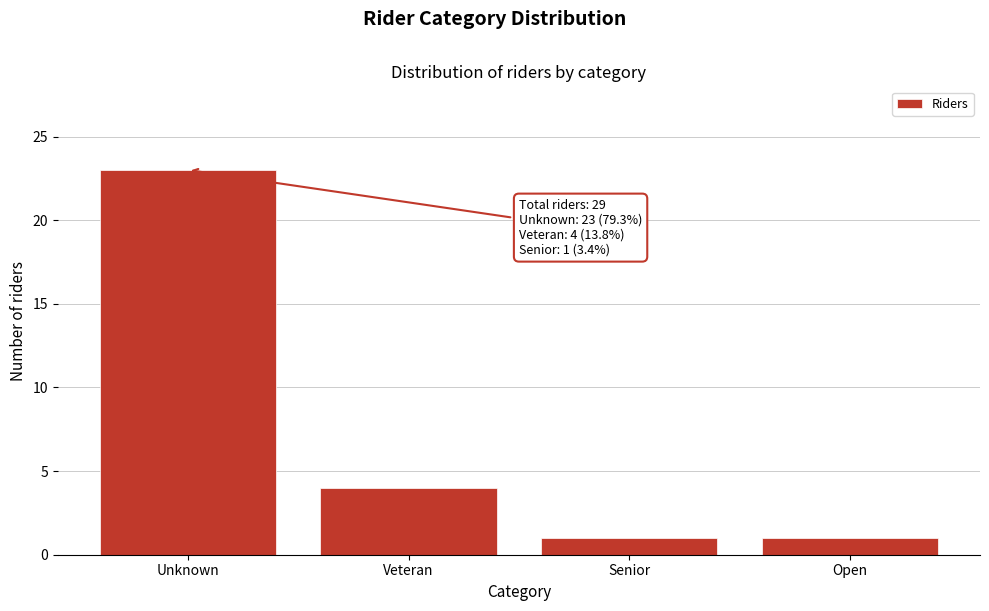

Reading left to right, list all the values displayed in this chart.

Unknown=23	Veteran=4	Senior=1	Open=1